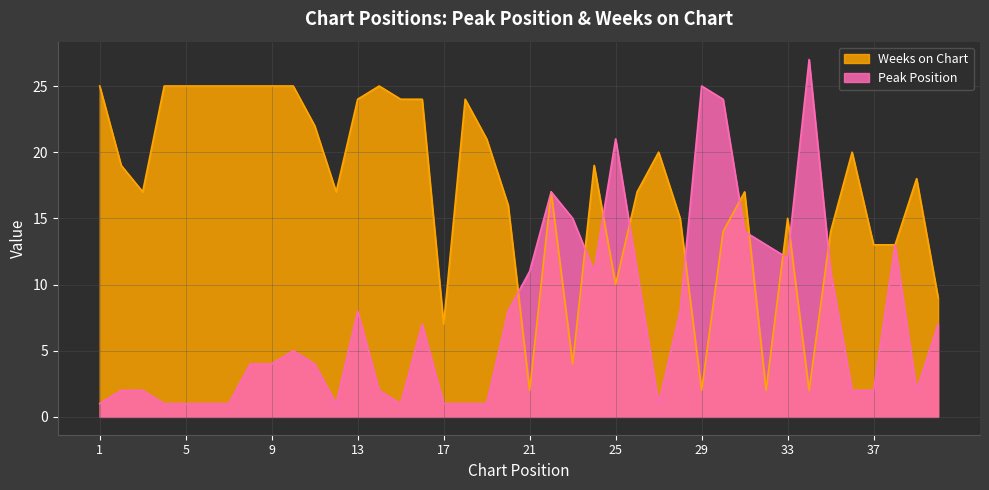

Rank the categories by Weeks on Chart value from highest to lowest.

1, 4, 5, 6, 7, 8, 9, 10, 14, 13, 15, 16, 18, 11, 19, 27, 36, 2, 24, 39, 3, 12, 22, 26, 31, 20, 28, 33, 30, 35, 37, 38, 25, 40, 17, 23, 21, 29, 32, 34